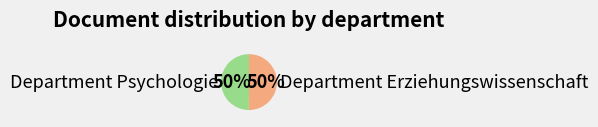

Combined, do Department Erziehungswissenschaft and Department Psychologie account for over 50%?

Yes